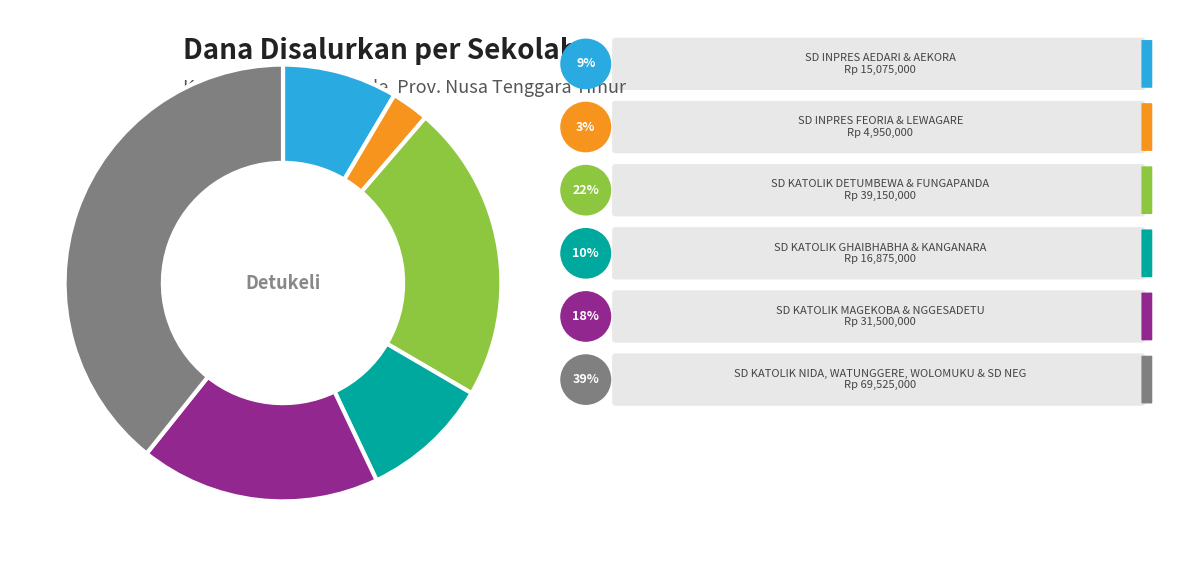

Does any single category account for the majority?

No